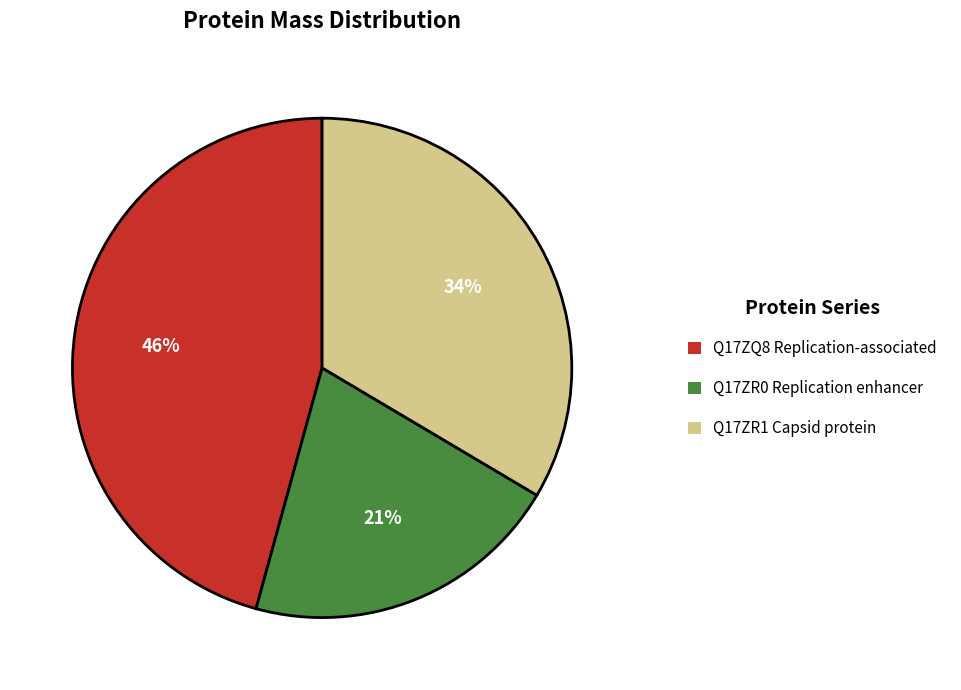

How many segments does this pie chart have?

3